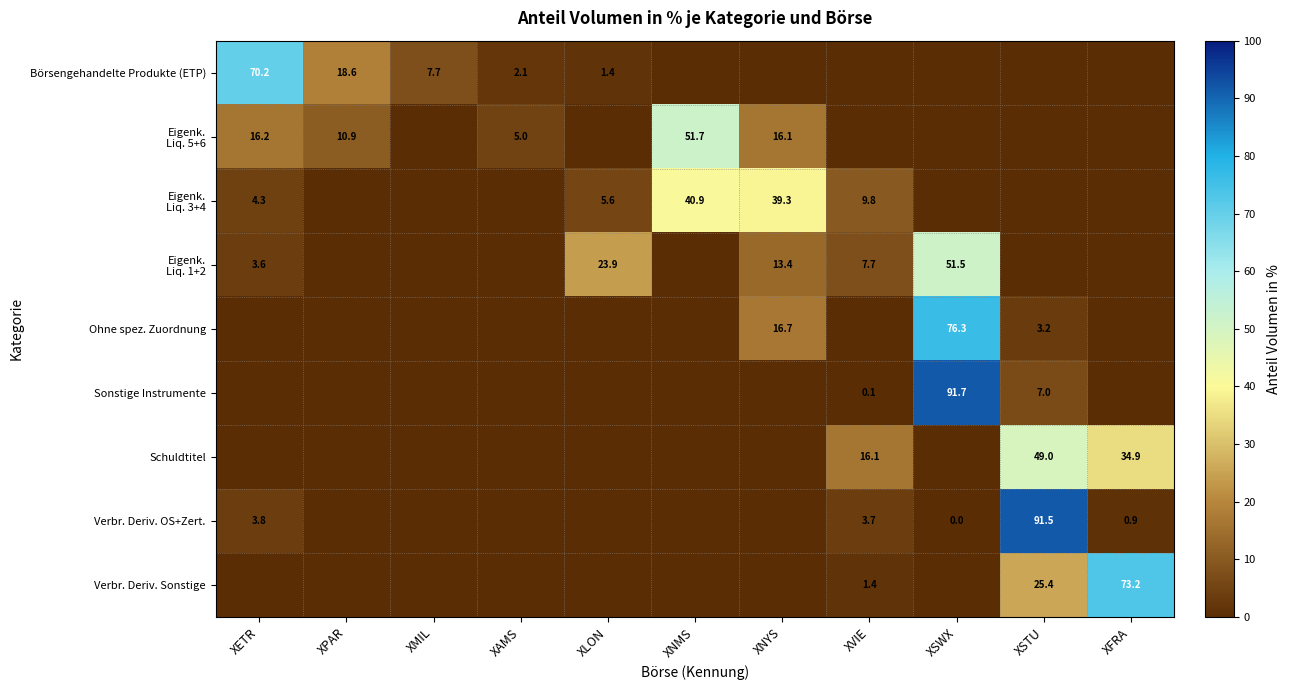

At how many categories does at least one series exceed 20?

7